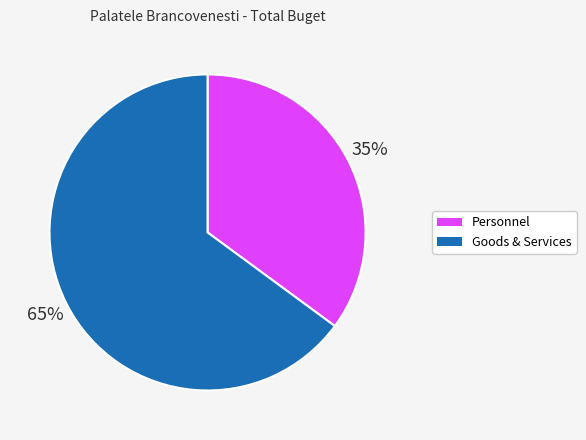

Count the number of slices in the pie.

2